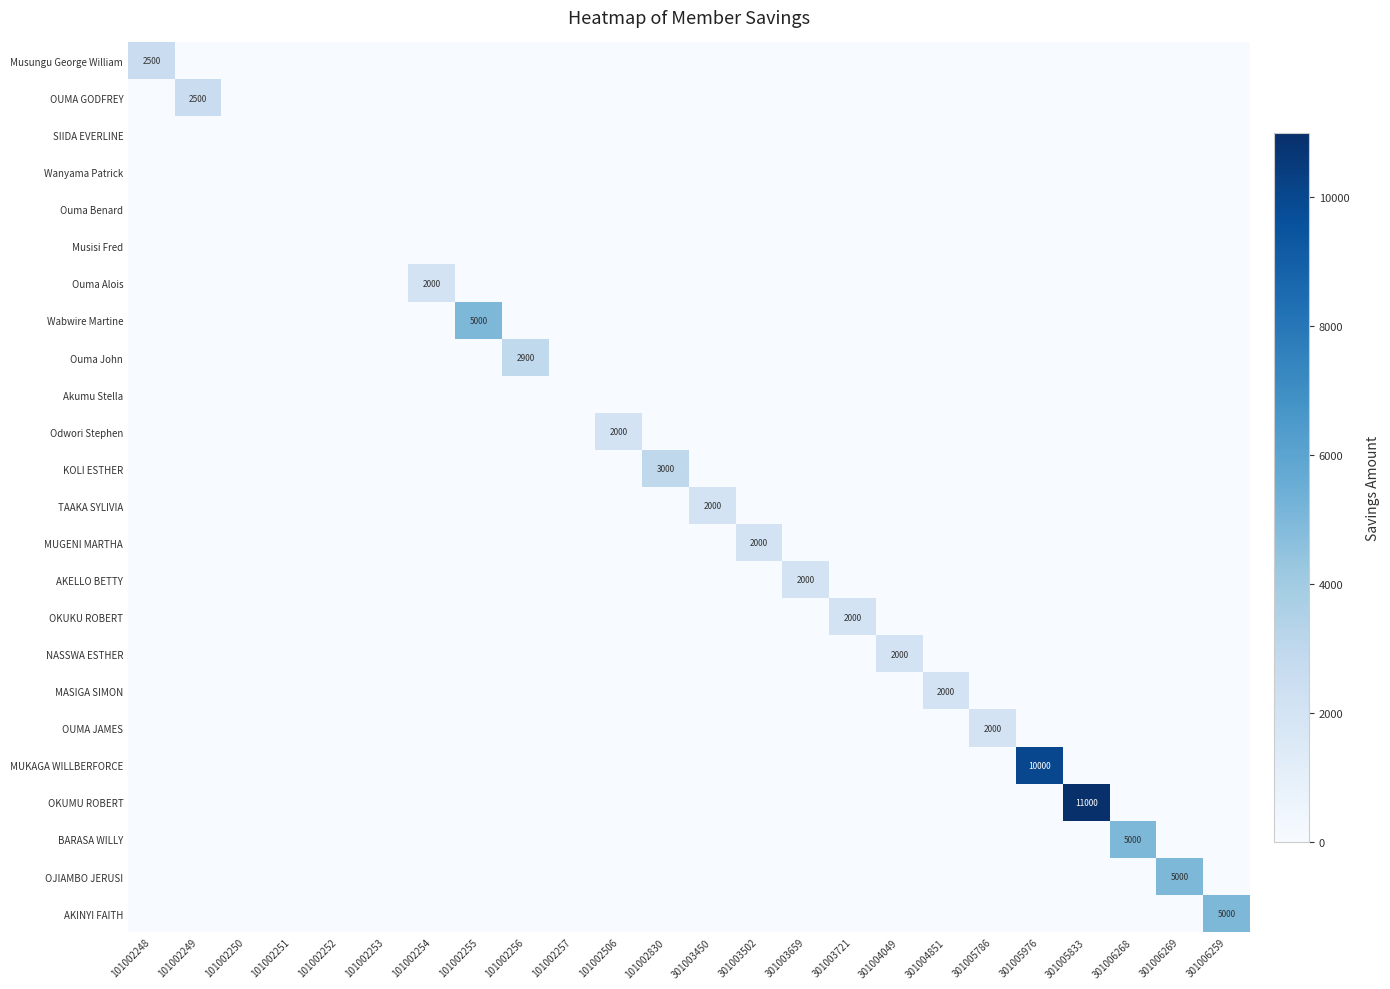

List the labels in order of OUMA GODFREY value, smallest first.

101002248, 101002250, 101002251, 101002252, 101002253, 101002254, 101002255, 101002256, 101002257, 101002506, 101002830, 301003450, 301003502, 301003659, 301003721, 301004049, 301004851, 301005786, 301005976, 301005833, 301006268, 301006269, 301006259, 101002249